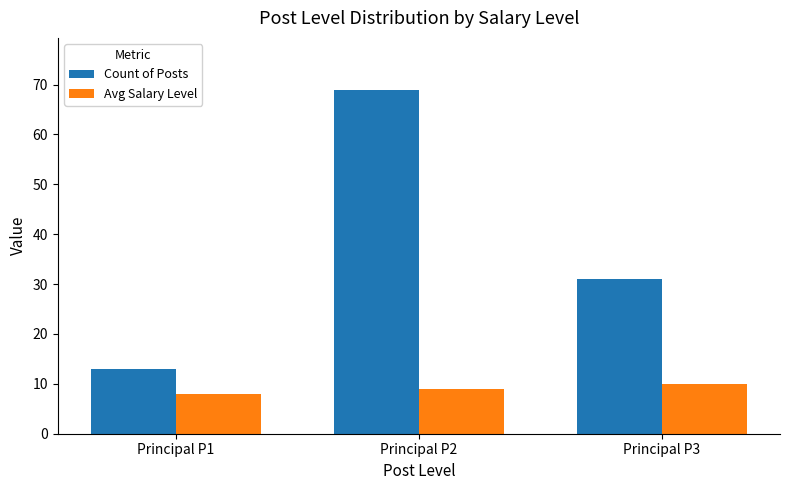

What value does the Count of Posts series have at Principal P2?

69